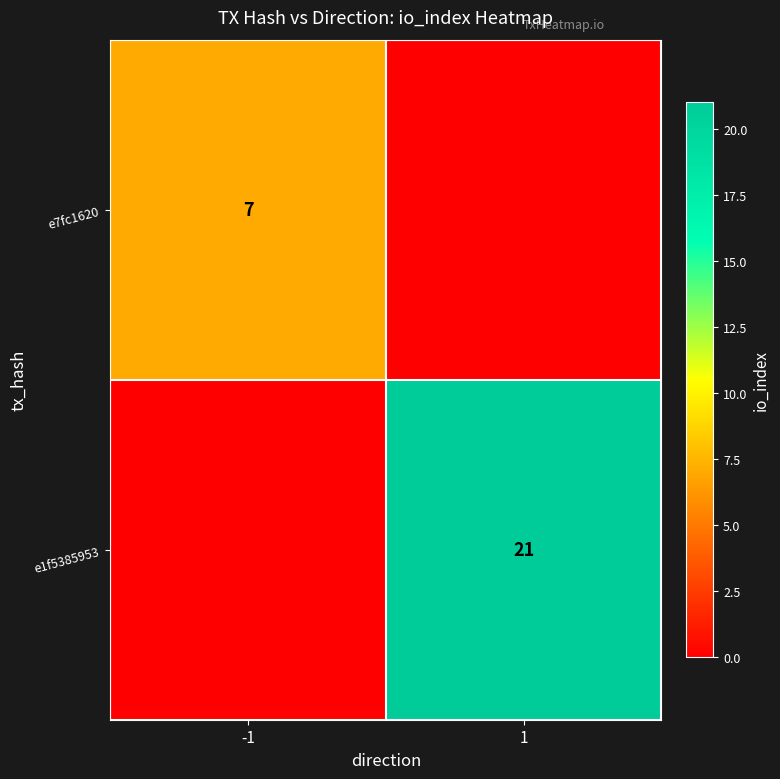

Is the value of e1f5385953 at 1 greater than the value of e7fc1620 at -1?

Yes